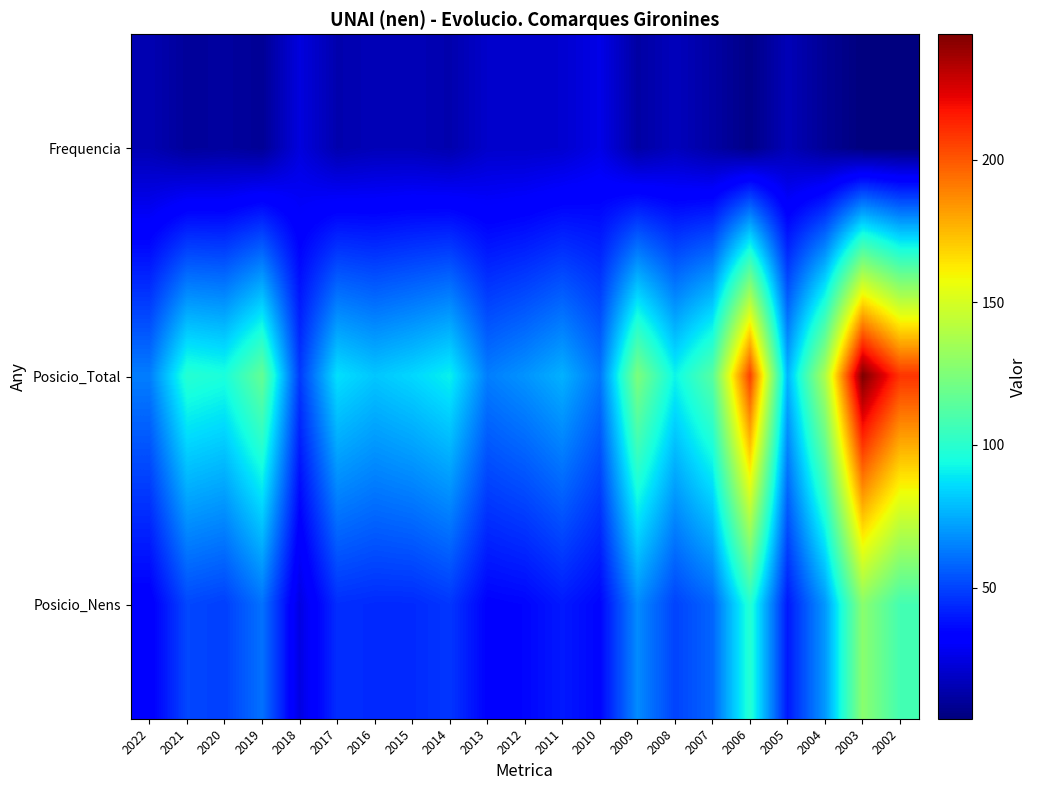

List the series in order of their overall mean, lowest first.

Frequencia, Posicio_Nens, Posicio_Total